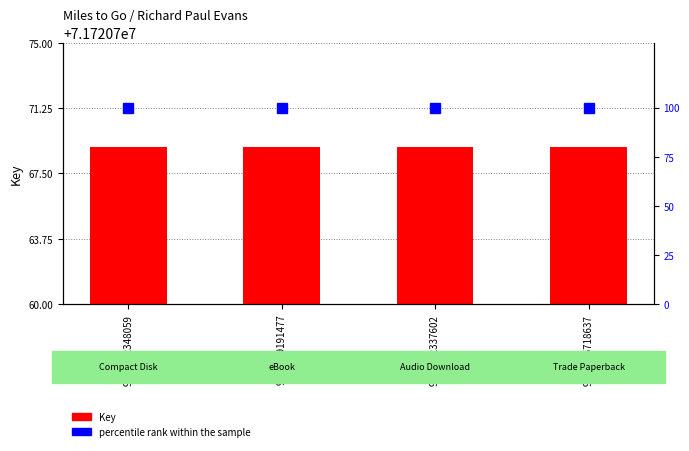

What is the average value of the Key series?

71720769